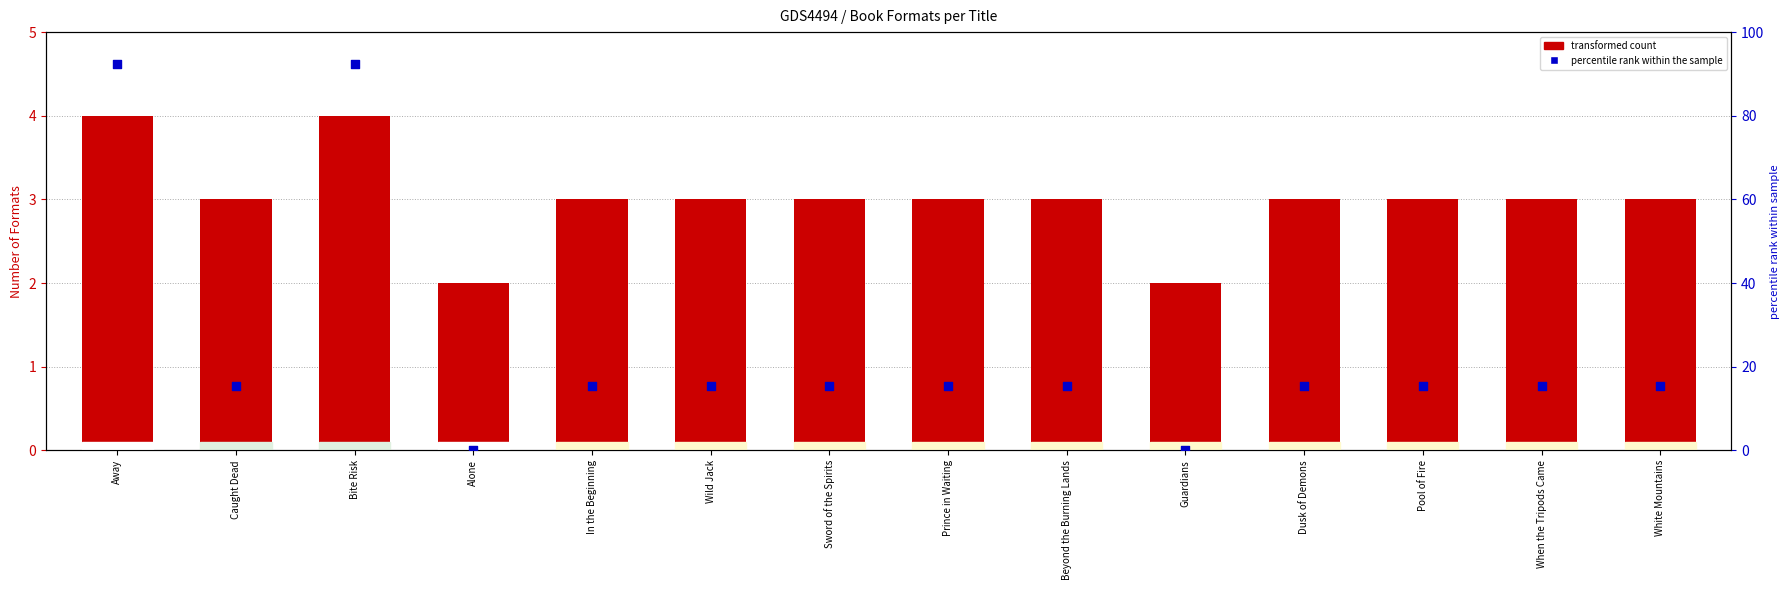

Which series contains the lowest Y value?

percentile rank within the sample